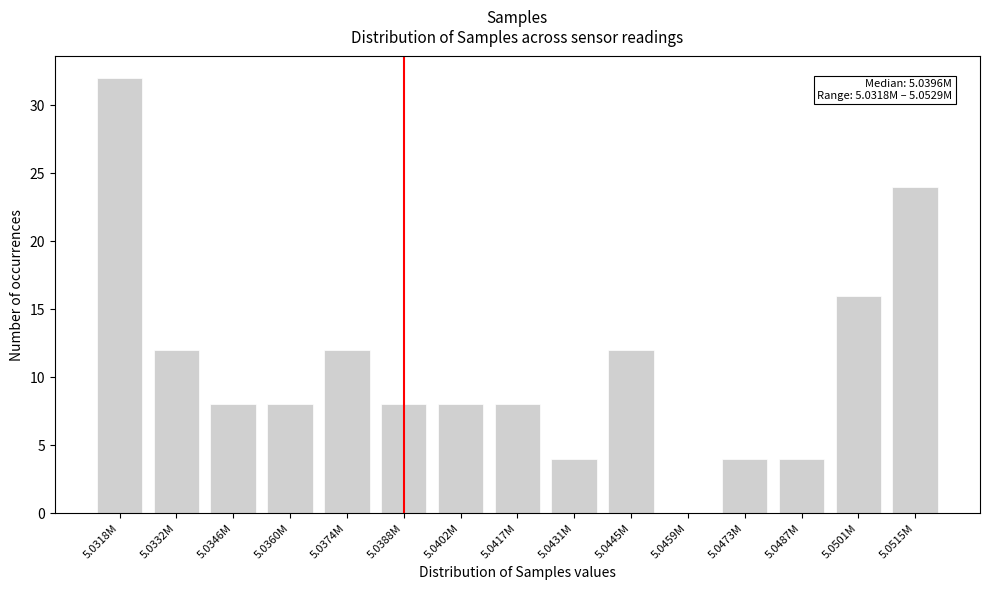

Reading left to right, list all the values displayed in this chart.

5.0318M=32	5.0332M=12	5.0346M=8	5.0360M=8	5.0374M=12	5.0388M=8	5.0402M=8	5.0417M=8	5.0431M=4	5.0445M=12	5.0459M=0	5.0473M=4	5.0487M=4	5.0501M=16	5.0515M=24